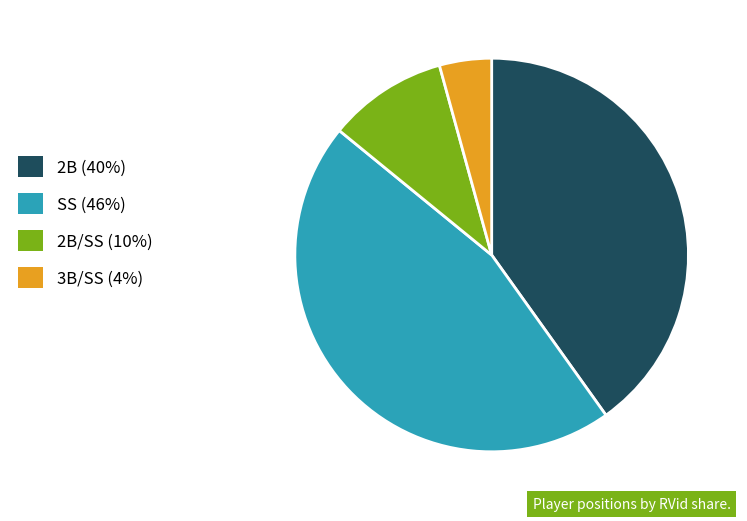

Is it true that 2B/SS (10%) is 10% of the pie?

True